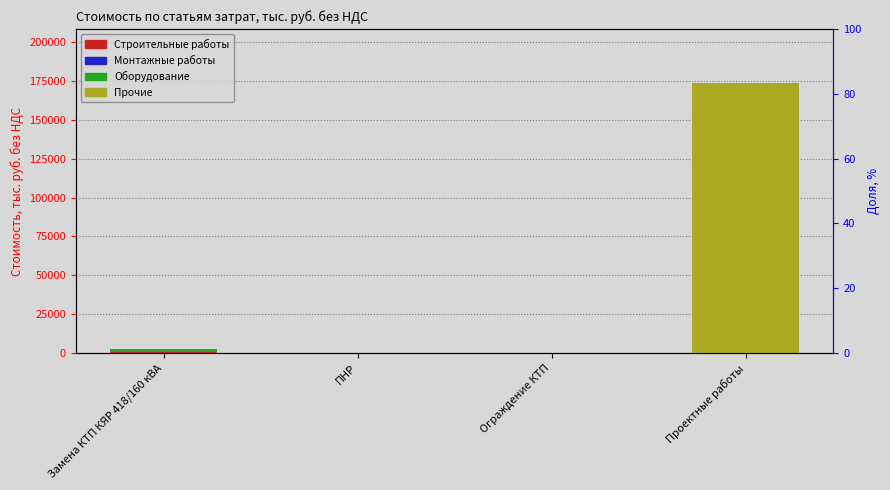

Reading left to right, what are all the values shown in this chart?

Строительные работы: 440.4	0.0	37.8	0.0
Монтажные работы: 15.5	0.0	0.0	0.0
Оборудование: 2456.5	0.0	0.0	0.0
Прочие: 0.0	74.1	0.0	173704.3